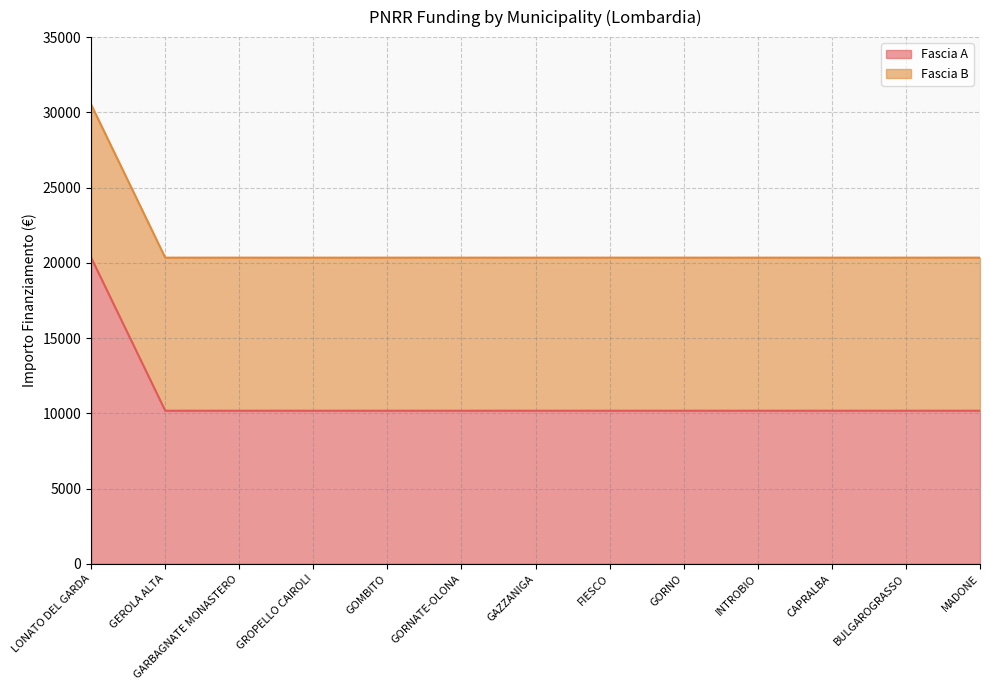

What is the lowest value of the Fascia A series?

10172